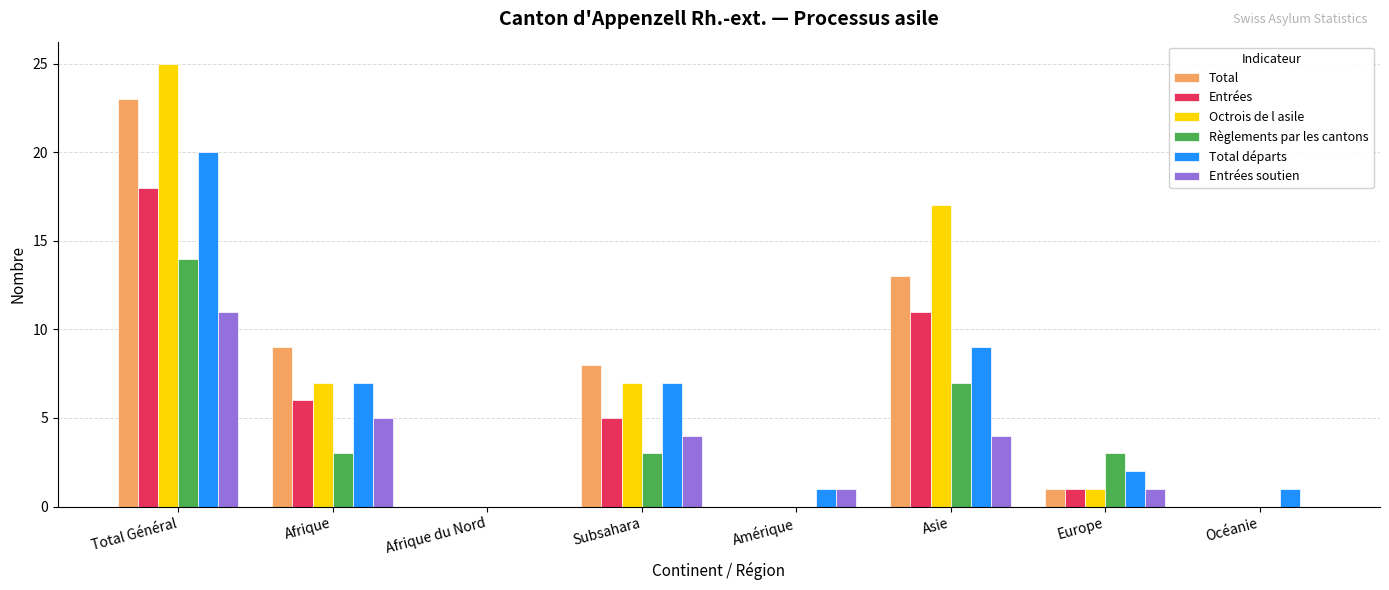

Between Total Général and Afrique du Nord, which series saw the biggest shift?

Octrois de l asile